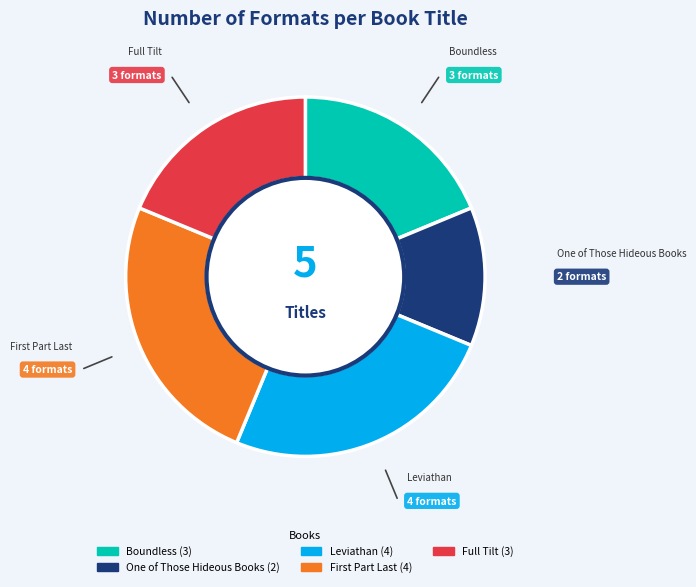

Which slice is the smallest?

One of Those Hideous Books